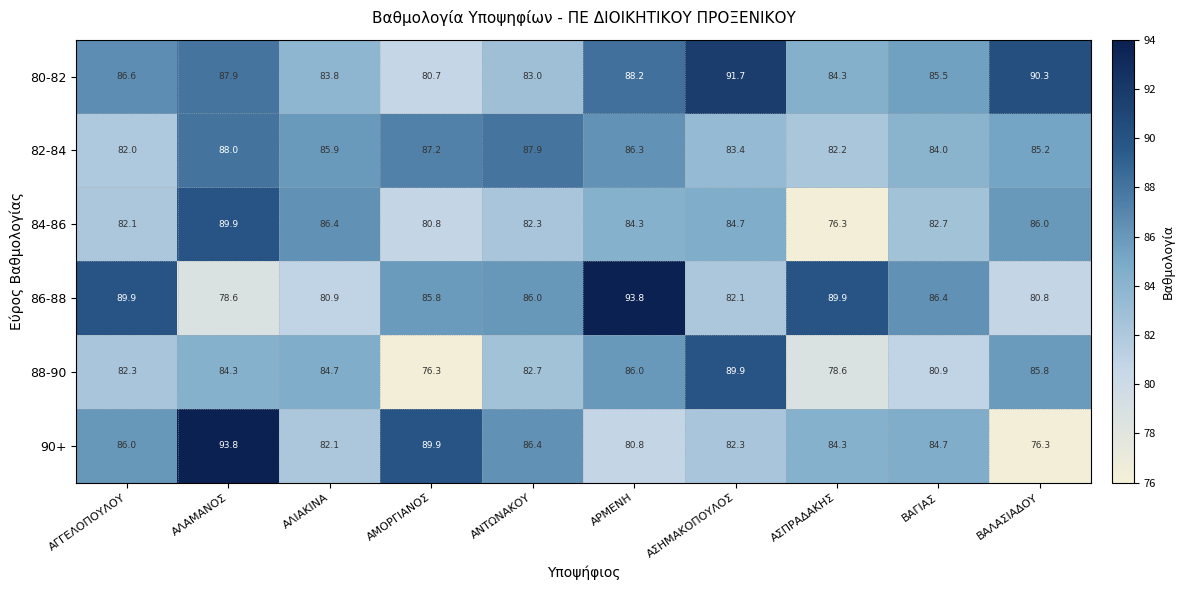

What is the total value across all series at ΑΣΠΡΑΔΑΚΗΣ?

495.6